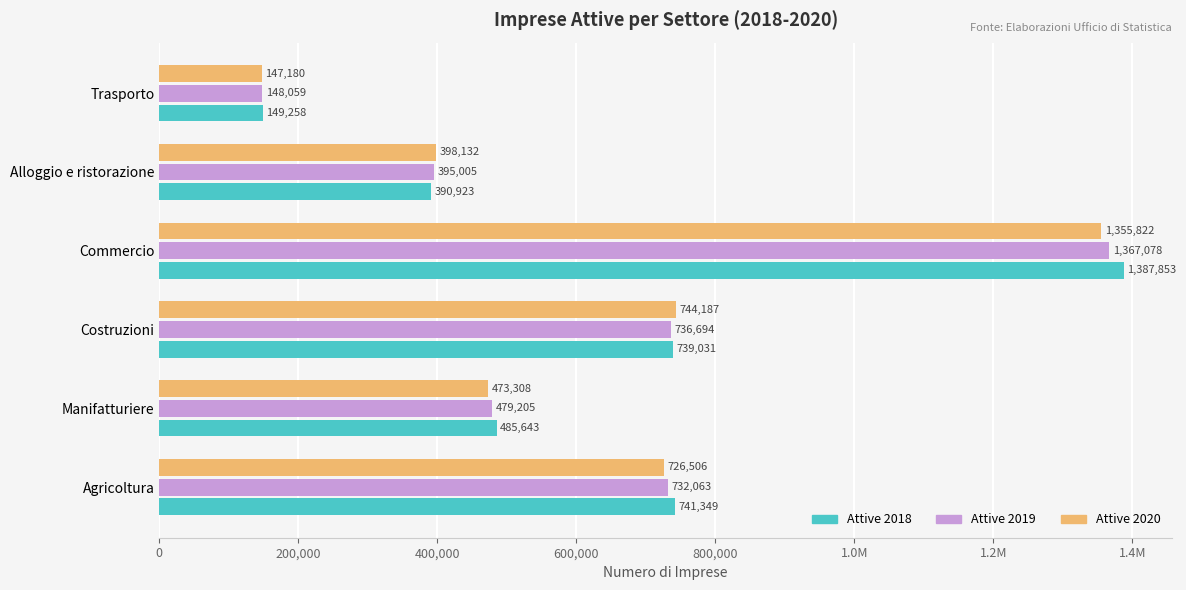

Are the bars grouped side by side (vs. stacked)?

Yes